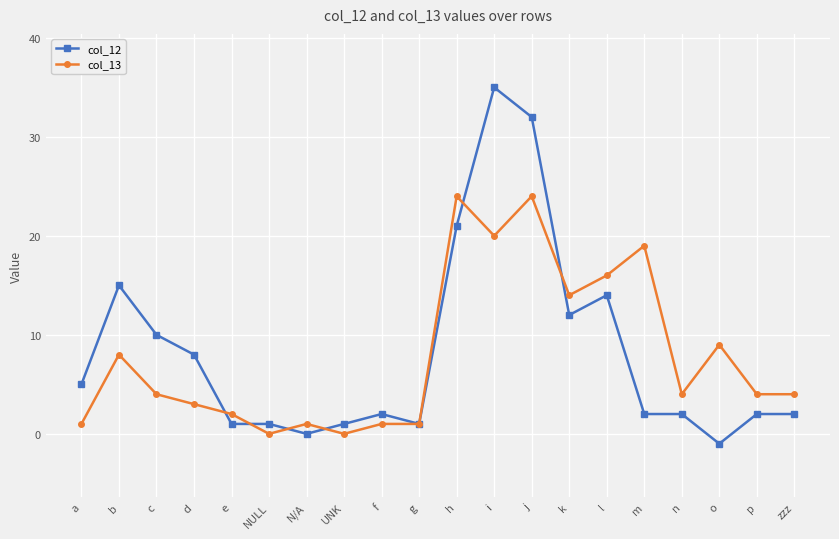

What is the greatest value displayed?

35